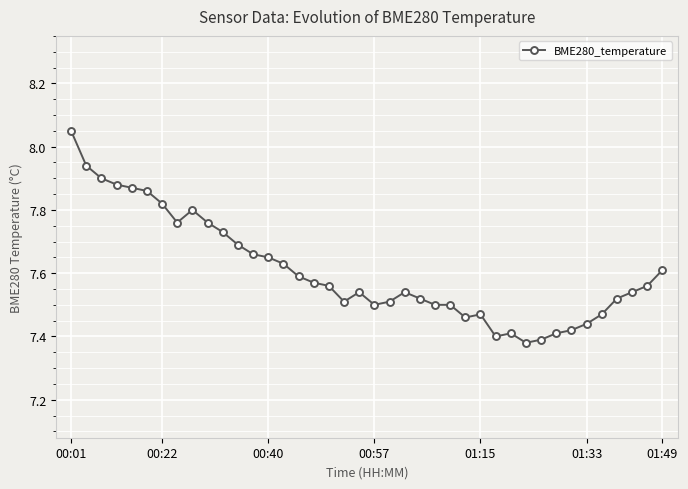

What is the difference between the maximum and minimum values?

0.7